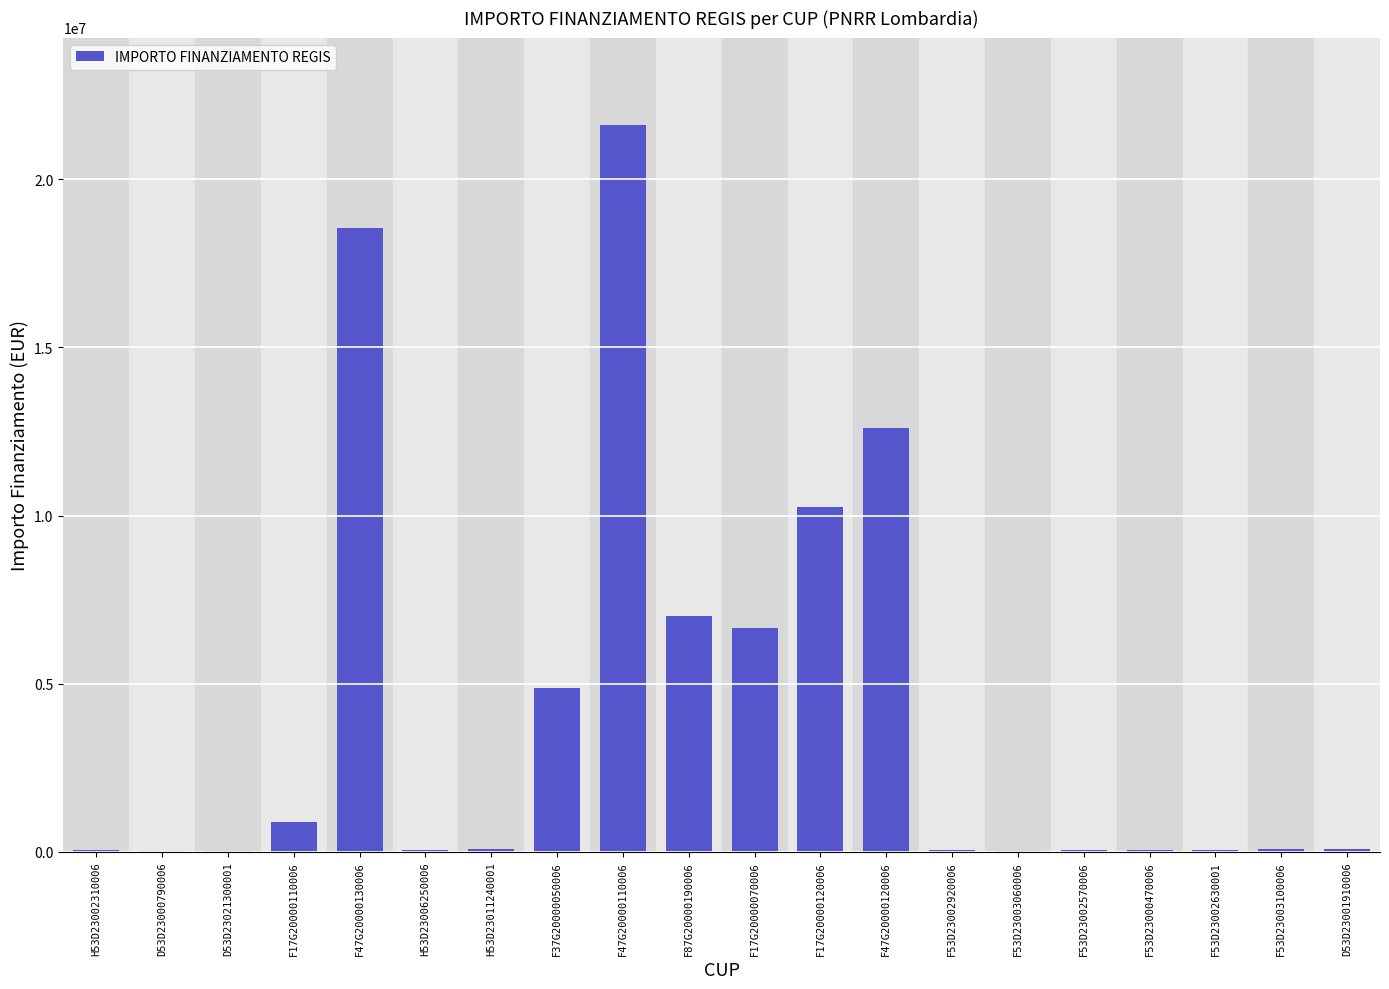

What is the sum of all values?

83177959.2